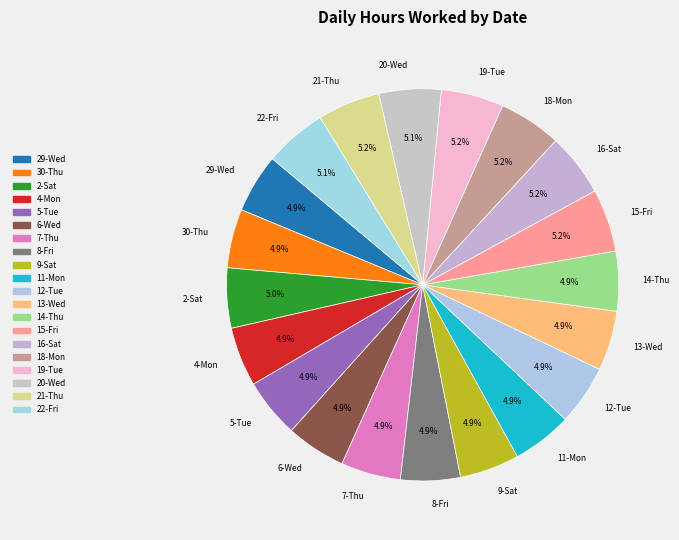

To the nearest percent, what is the combined percentage of 15-Fri and 9-Sat?

10%